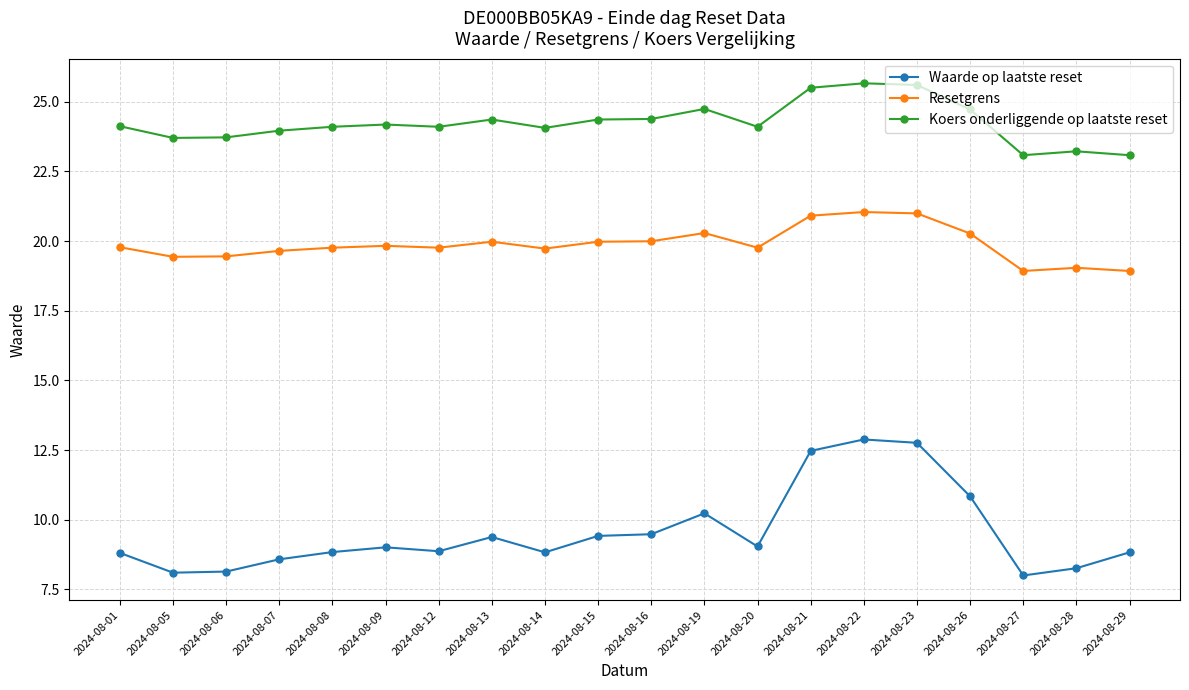

What is the value of the Waarde op laatste reset point at the 14th from the left?

12.5